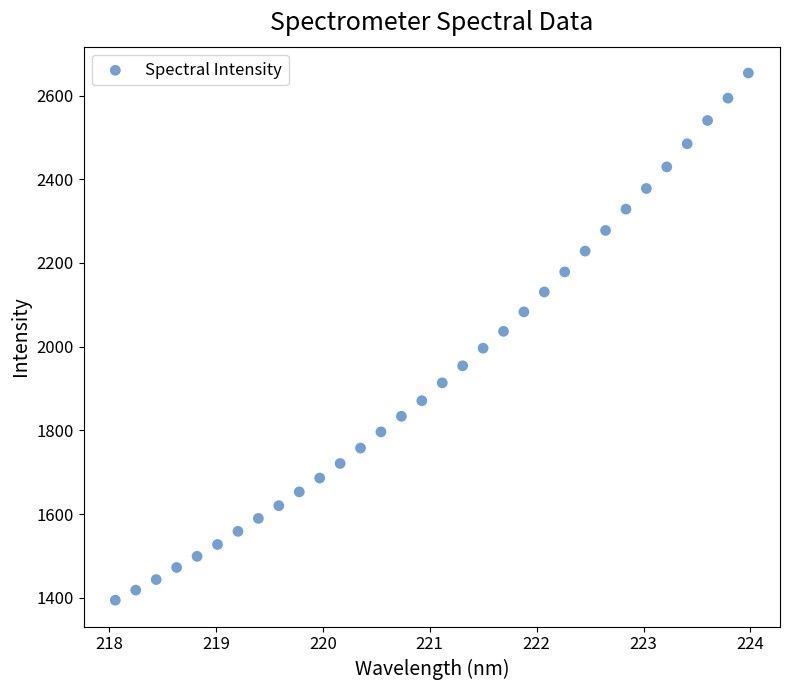

What is the range of X values (max minus min)?

5.9